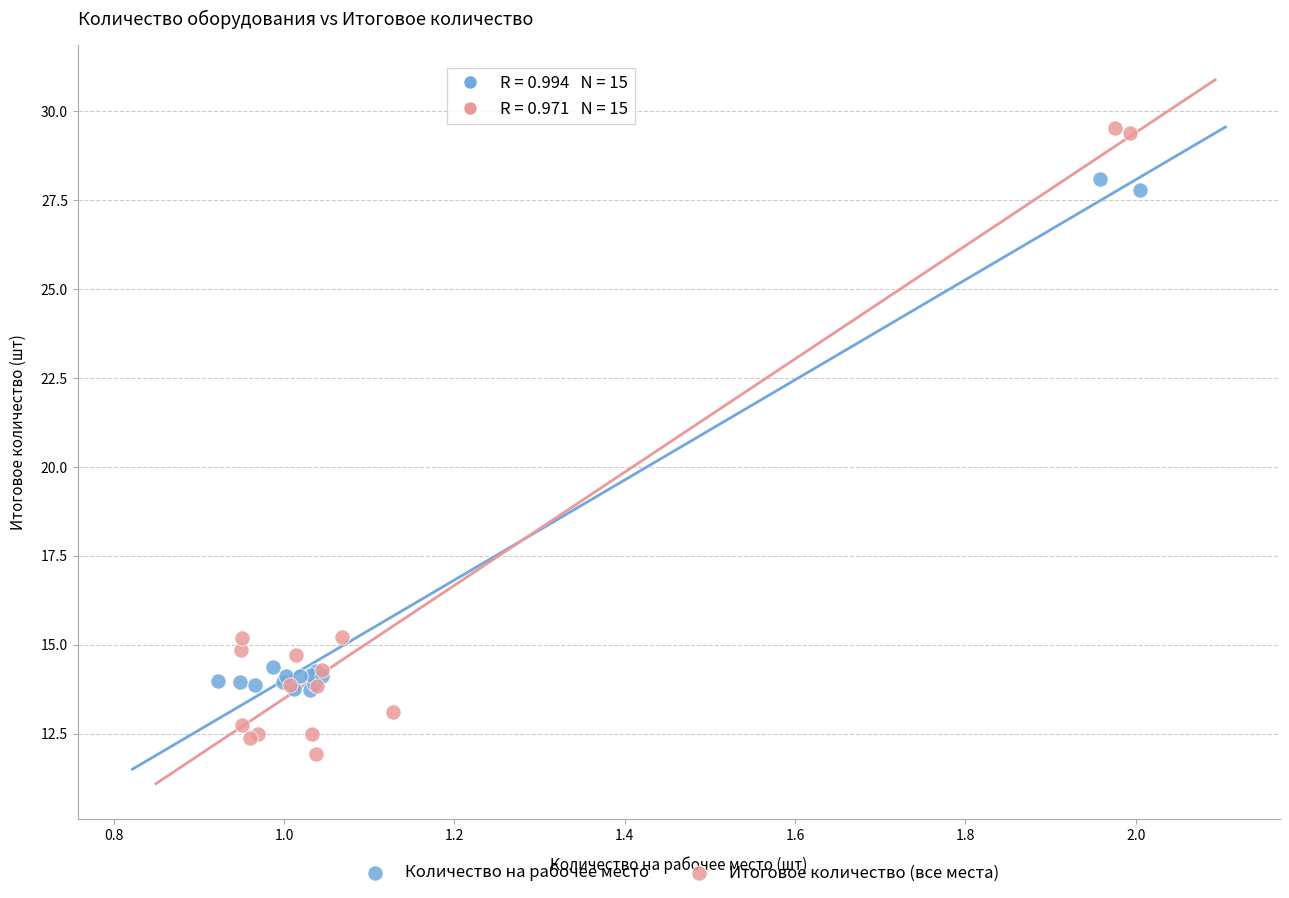

Which series has the largest Y range (max minus min)?

Итоговое количество (все места)